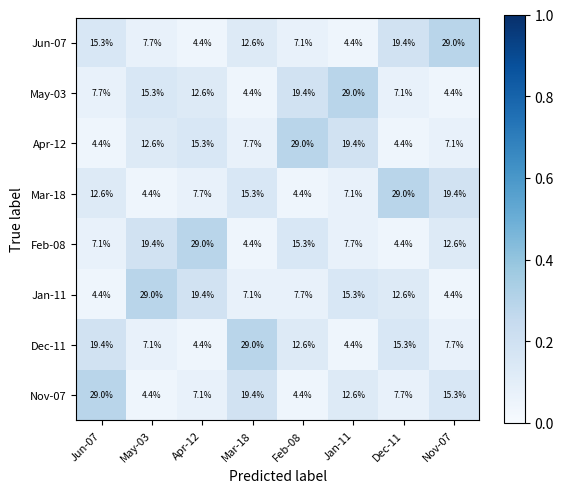

What is the greatest value displayed?

29.0